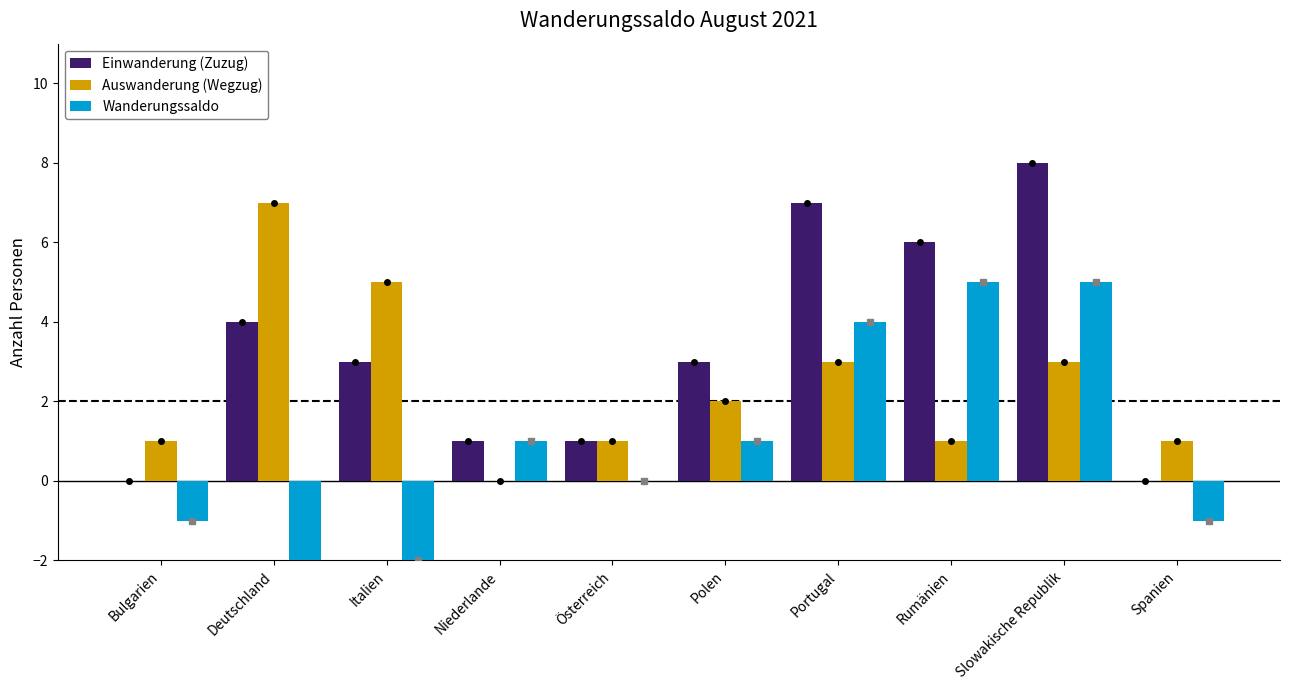

Which series has the largest range (max minus min)?

Einwanderung (Zuzug)